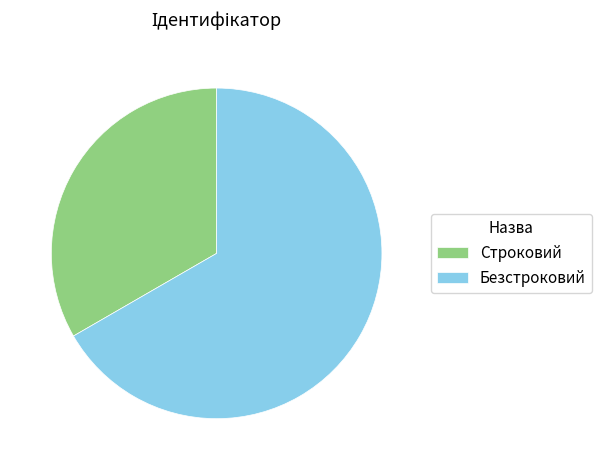

How many slices are in this pie chart?

2